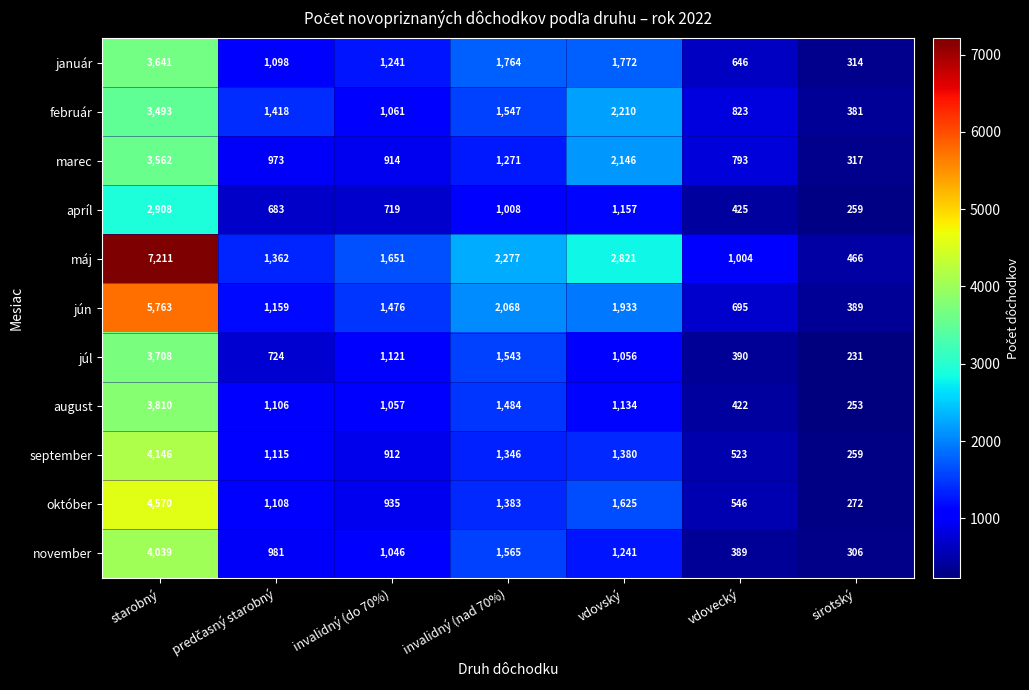

Is it true that jún equals 3131 at invalidný (nad 70%)?

False